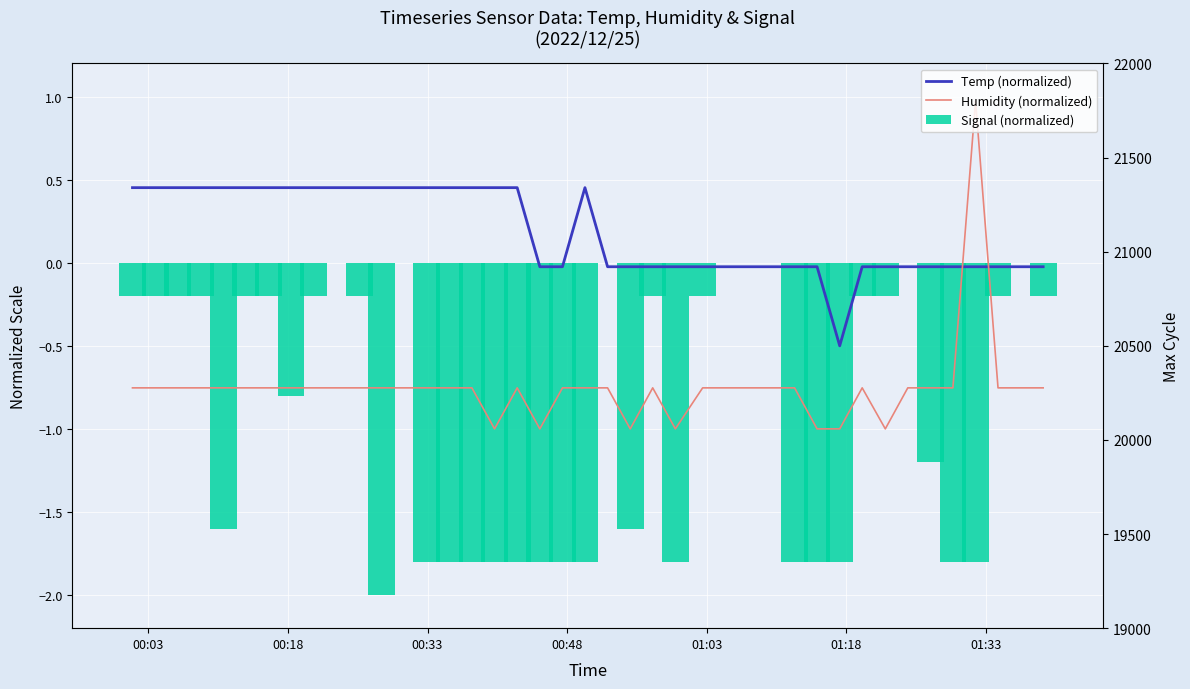

Does the chart contain any negative values?

Yes